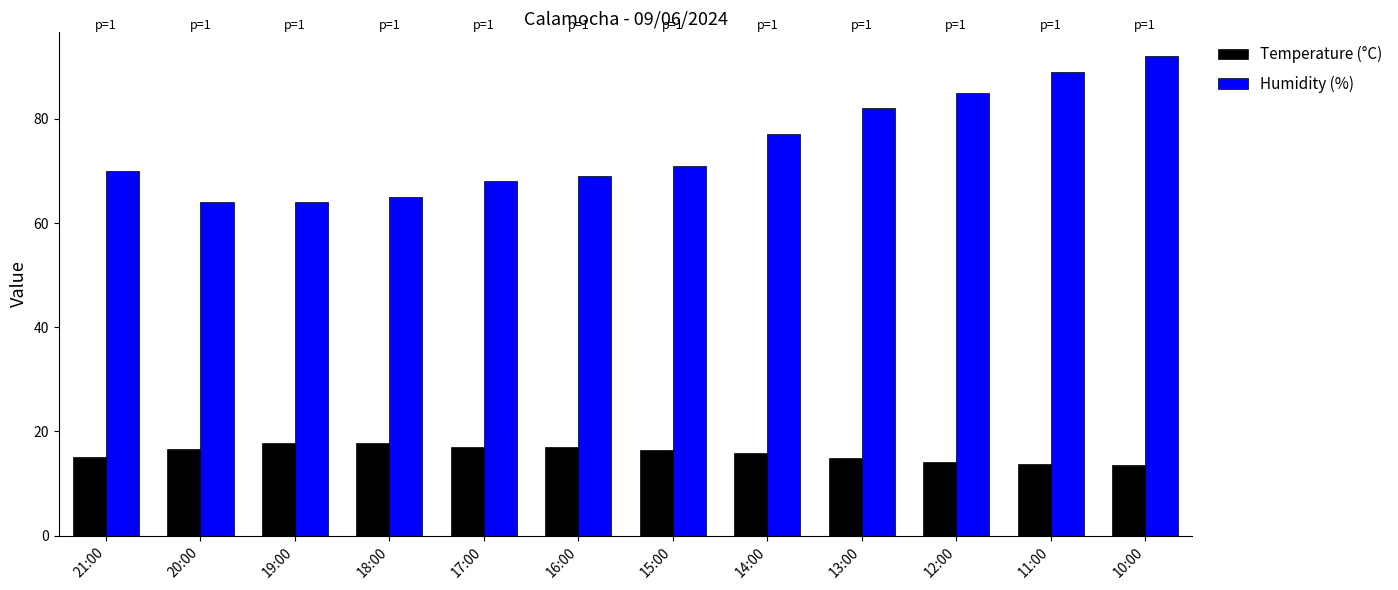

What is the highest value of the Humidity (%) series?

92.0